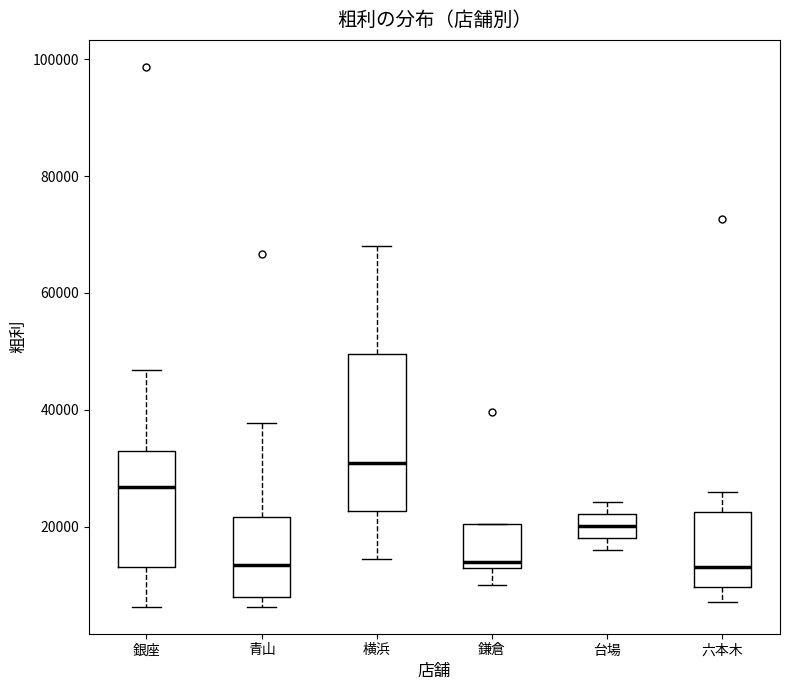

Reading left to right, read every box against the y-axis: the position of its median line, the range the box covers, and the ends of its whiskers. The values are not printed on the chart, so give them approximately, as read against the axis.

銀座: median 26000, box 14000 to 34000, whiskers 6000 to 46000
青山: median 14000, box 8000 to 22000, whiskers 6000 to 38000
横浜: median 30000, box 22000 to 50000, whiskers 14000 to 68000
鎌倉: median 14000, box 12000 to 20000, whiskers 10000 to 20000
台場: median 20000, box 18000 to 22000, whiskers 16000 to 24000
六本木: median 14000, box 10000 to 22000, whiskers 8000 to 26000